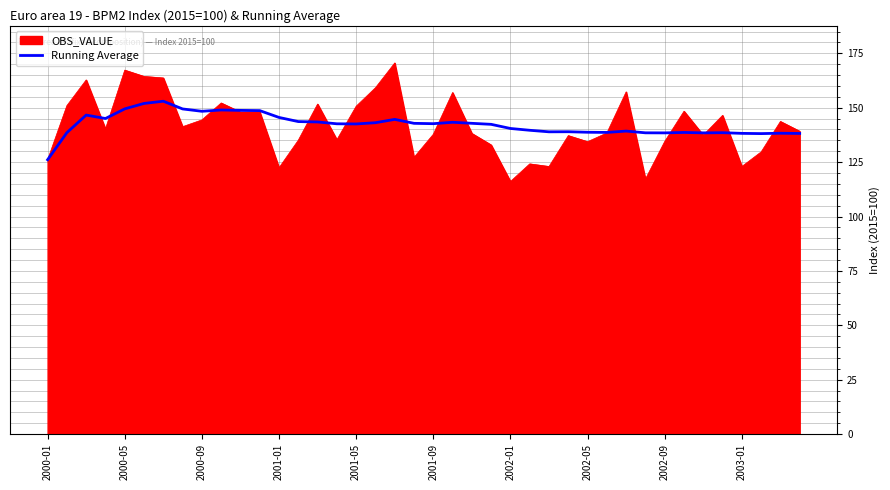

List the series in order of their peak value, lowest first.

Running Average, OBS_VALUE